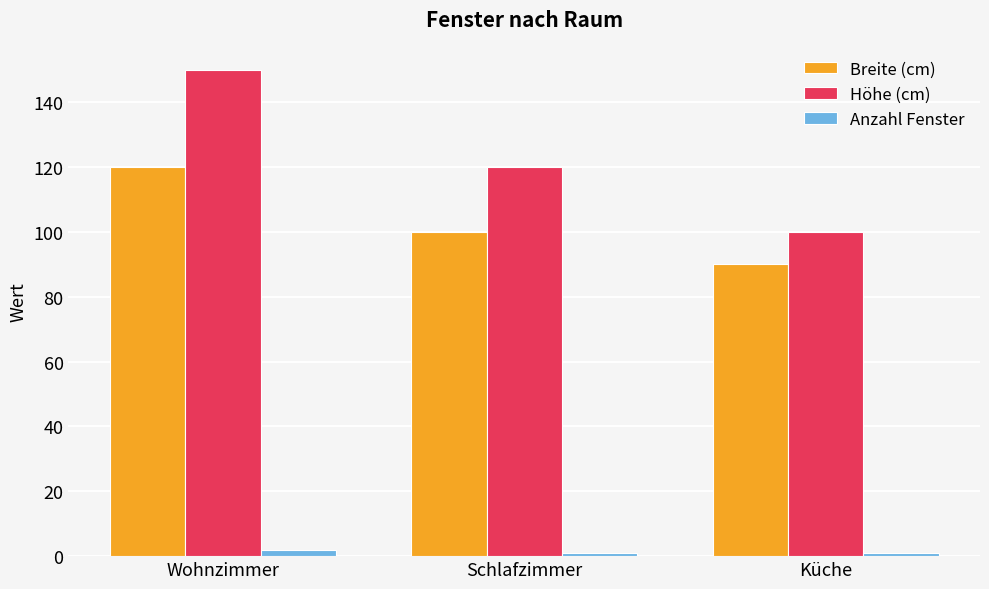

What is the sum of all Höhe (cm) values?

370